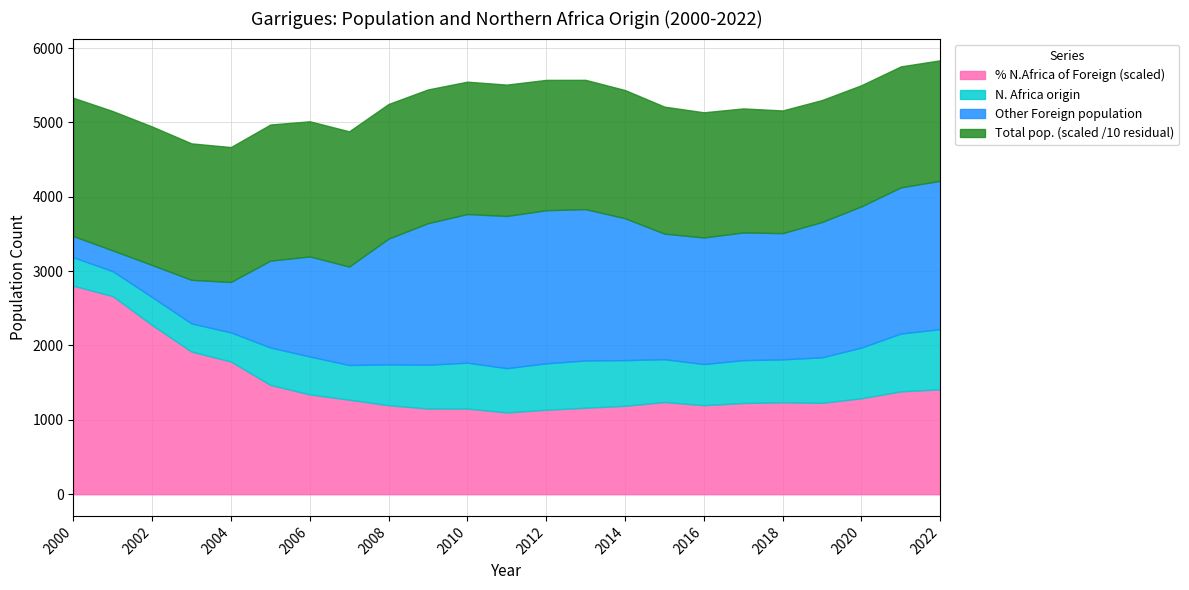

The % N.Africa of Foreign (scaled) series shows 1410.8 at 2022. True or false?

True